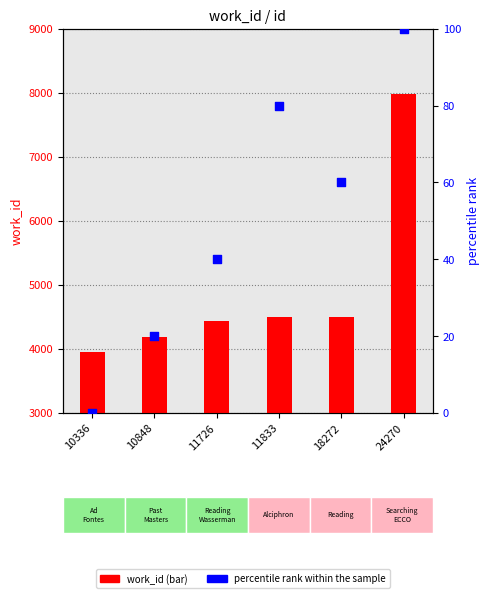

At which category is the sum across all series the highest?

24270